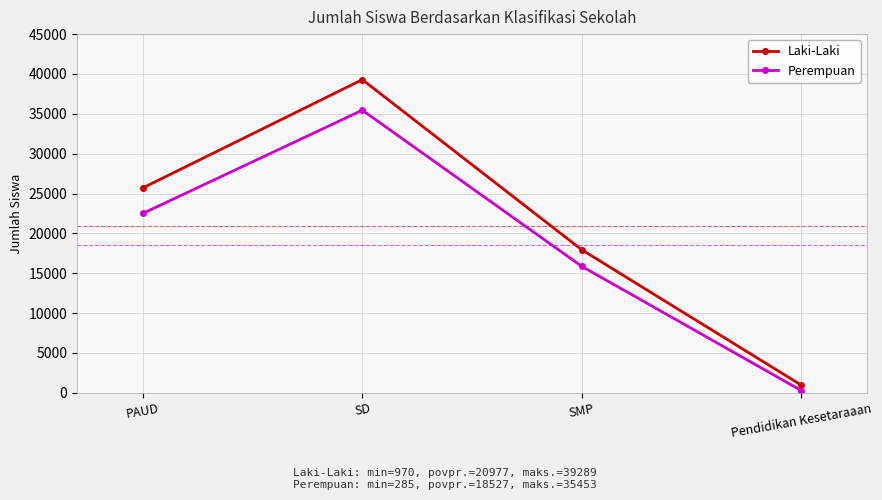

The value of Laki-Laki at SD is 39289. True or false?

True